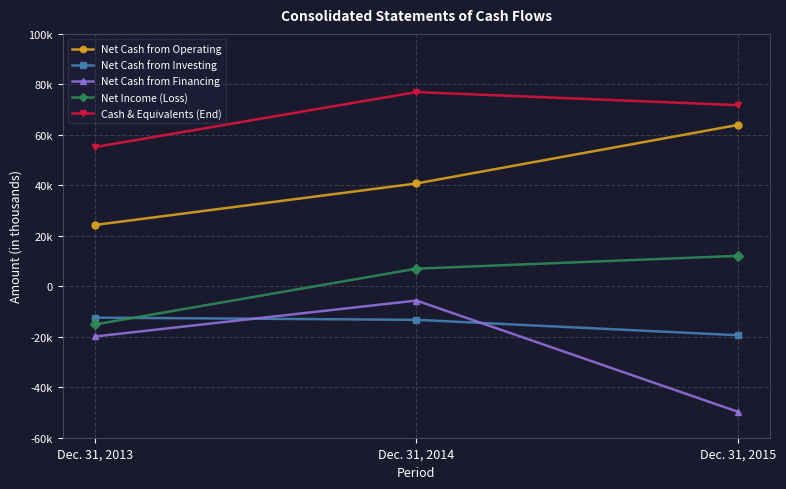

Which category has the highest value in the Cash & Equivalents (End) series?

Dec. 31, 2014